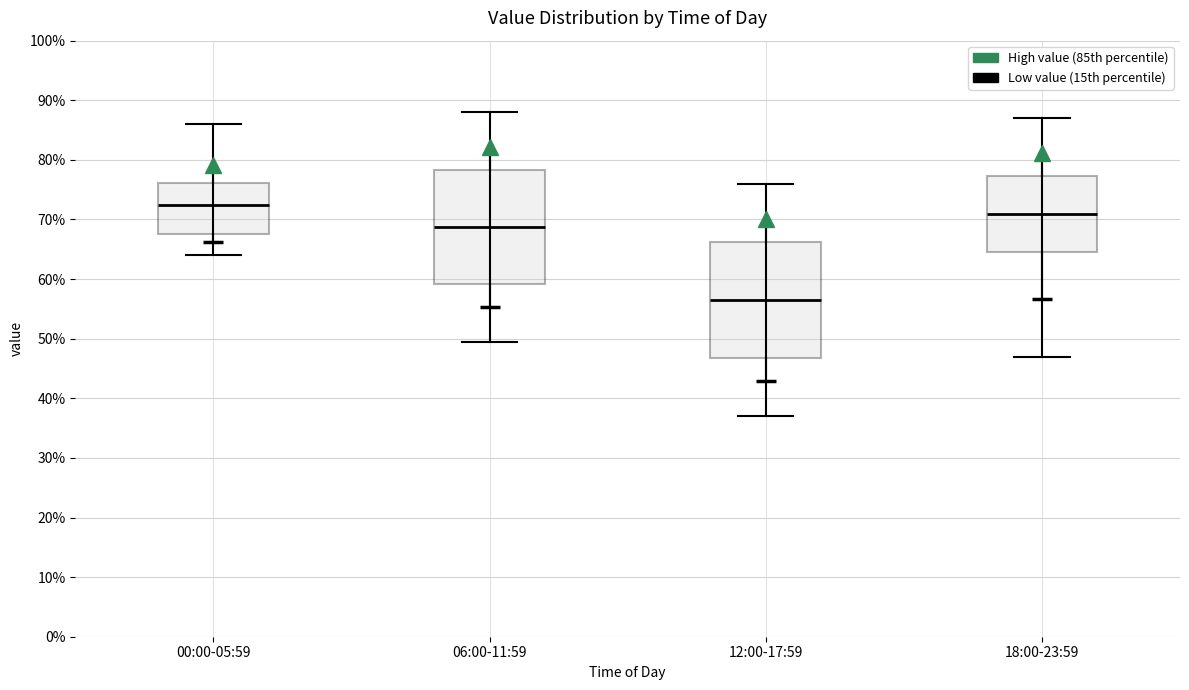

Reading left to right, read every box against the y-axis: the position of its median line, the range the box covers, and the ends of its whiskers. The values are not printed on the chart, so give them approximately, as read against the axis.

00:00-05:59: median 72, box 68 to 76, whiskers 64 to 86
06:00-11:59: median 69, box 59 to 78, whiskers 50 to 88
12:00-17:59: median 57, box 47 to 66, whiskers 37 to 76
18:00-23:59: median 71, box 65 to 77, whiskers 47 to 87